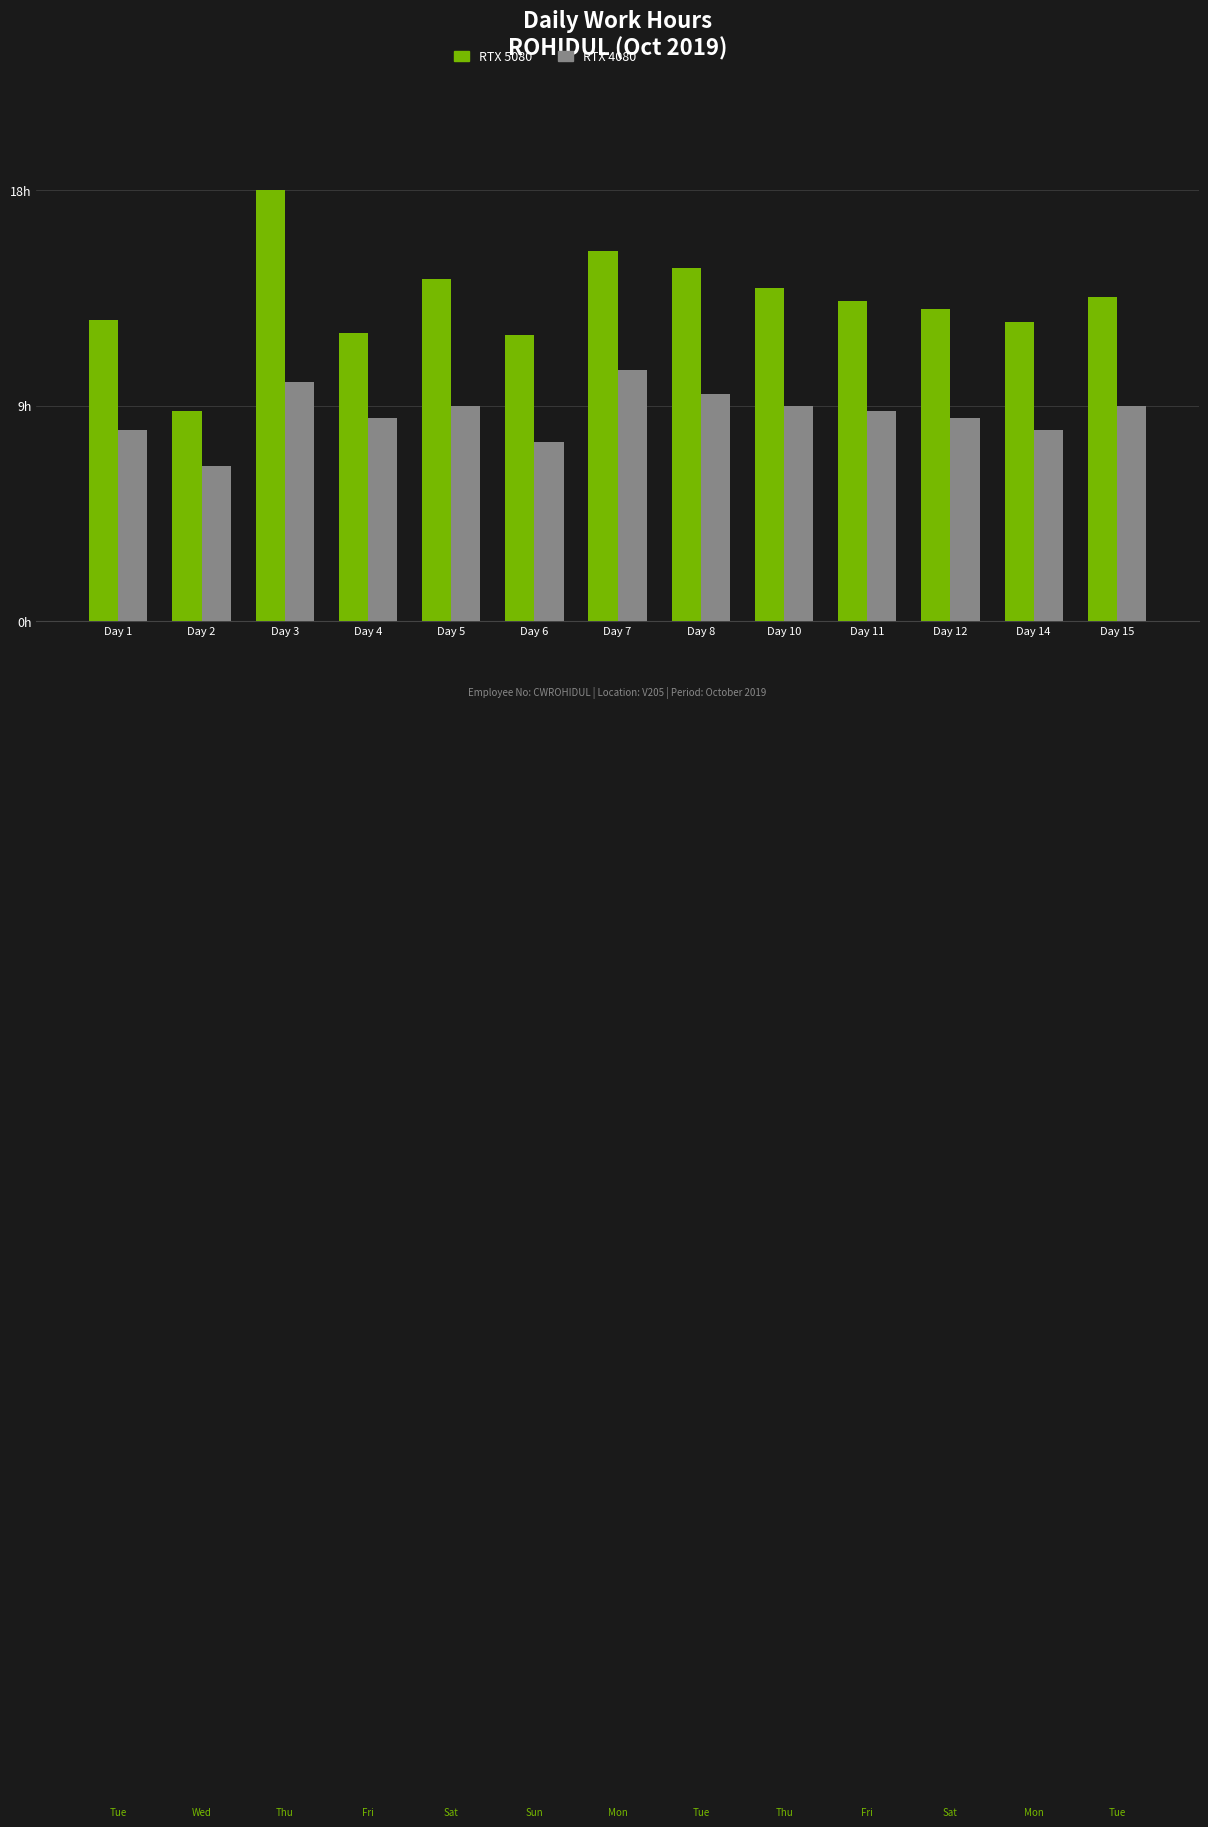

What are all the series names shown in the legend?

RTX 5080, RTX 4080